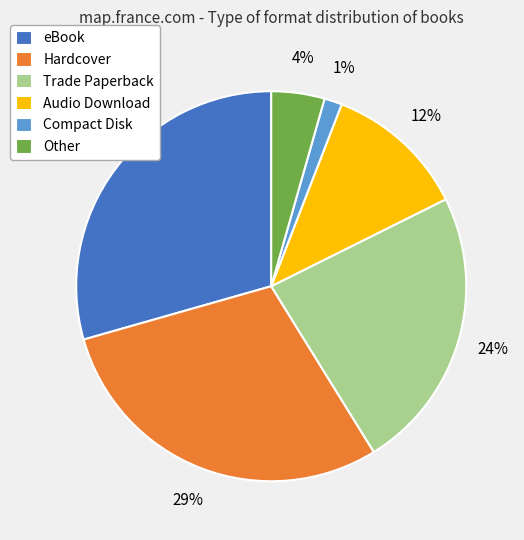

Does Other account for over 50% of the chart?

No